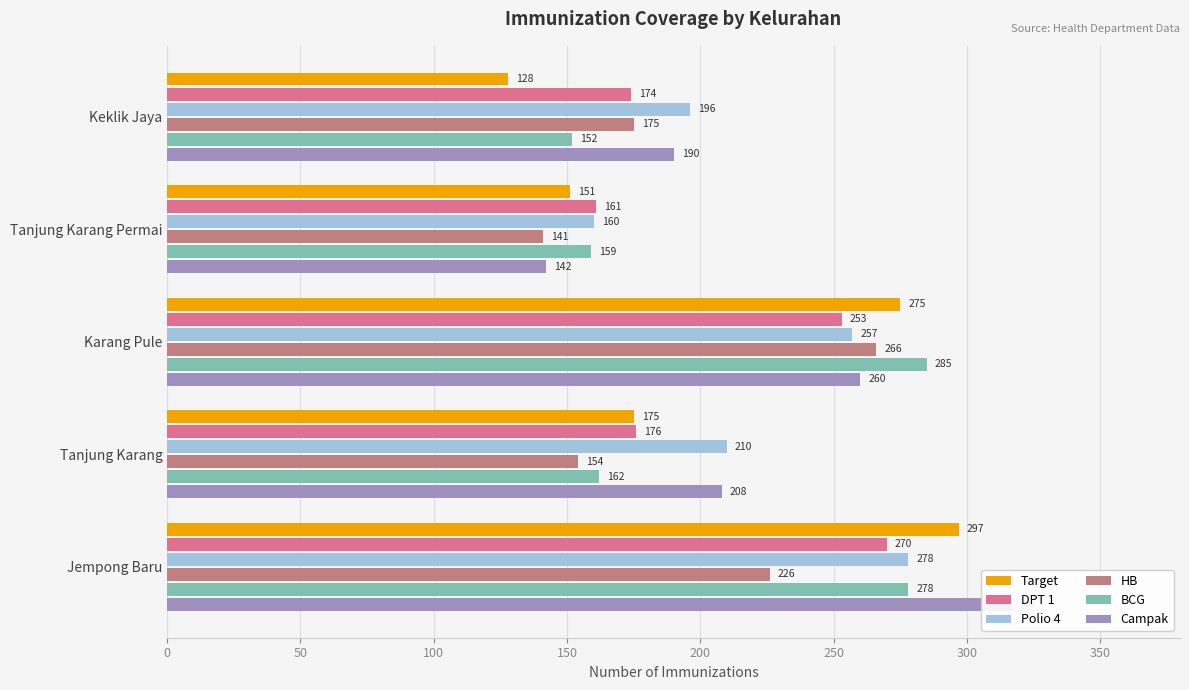

How many bars are there in total?

30